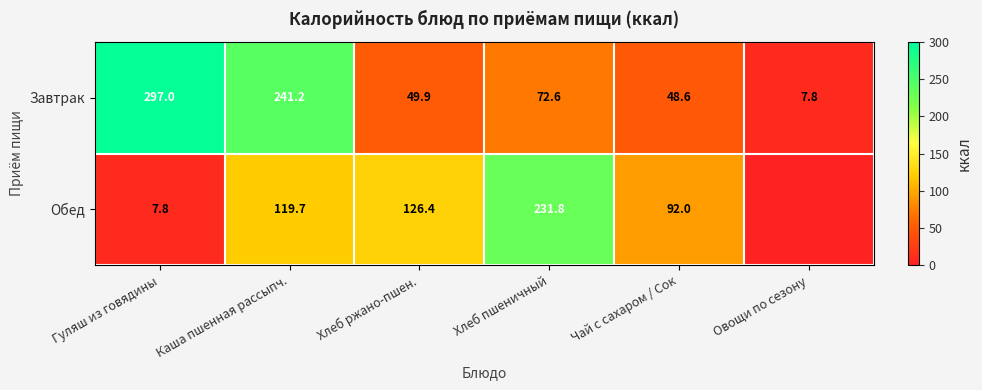

The value of Завтрак at Овощи по сезону is 13.0. True or false?

False